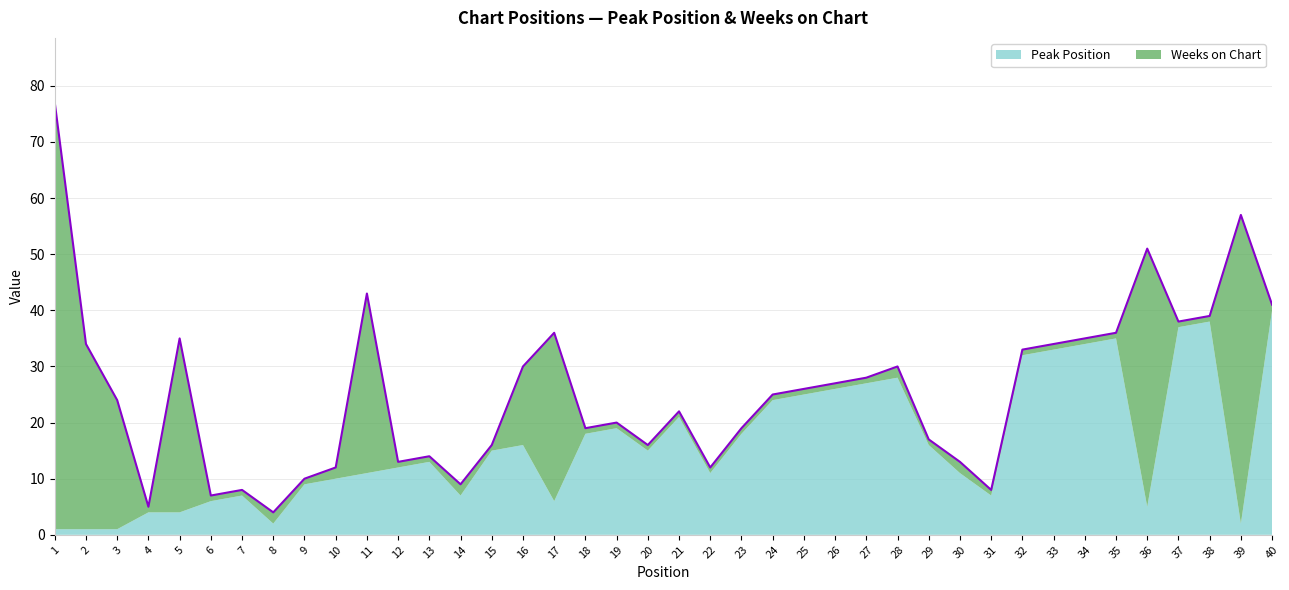

How many times do Weeks on Chart and Peak Position cross each other?

11